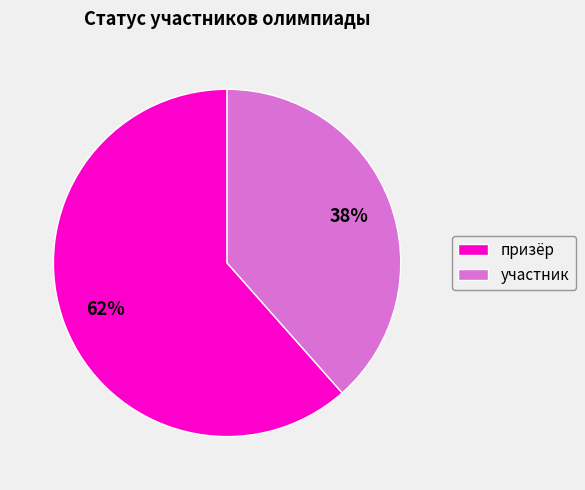

Combined, do участник and призёр account for over 50%?

Yes